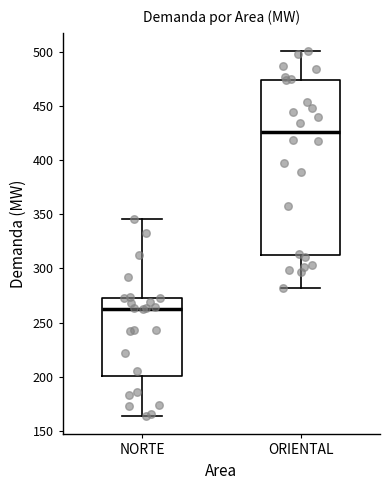

Which box's median line is the lowest?

NORTE